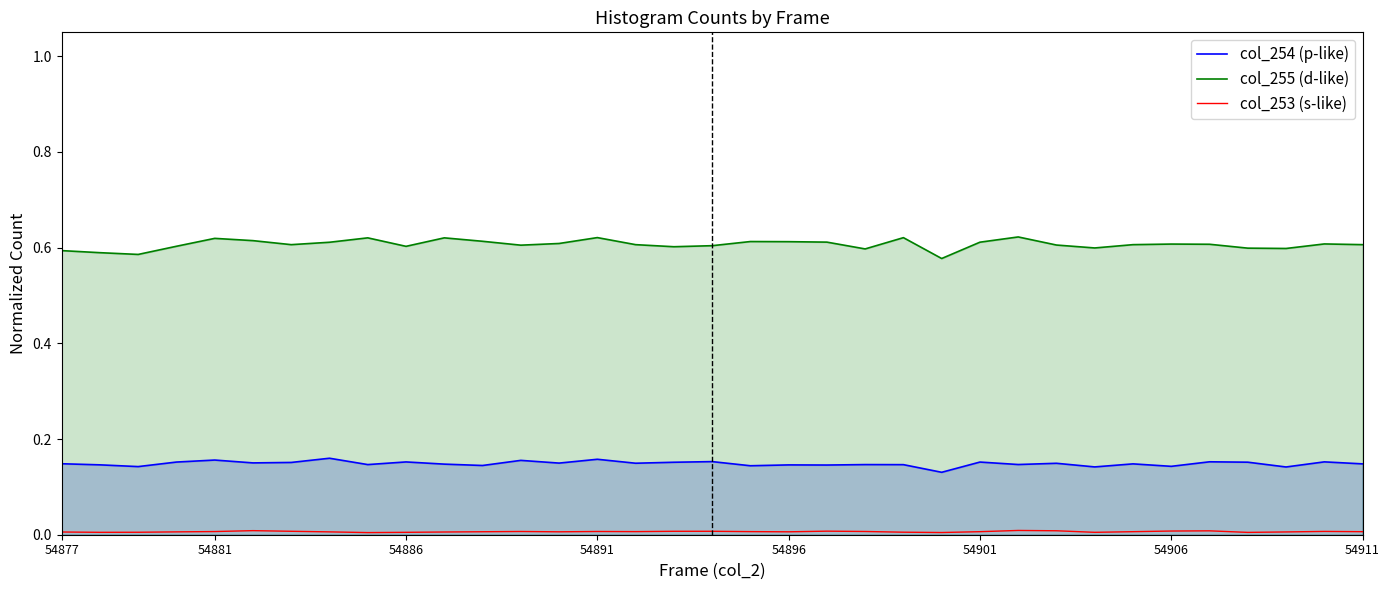

Between 16 and 33, which series saw the biggest shift?

col_255 (d-like)